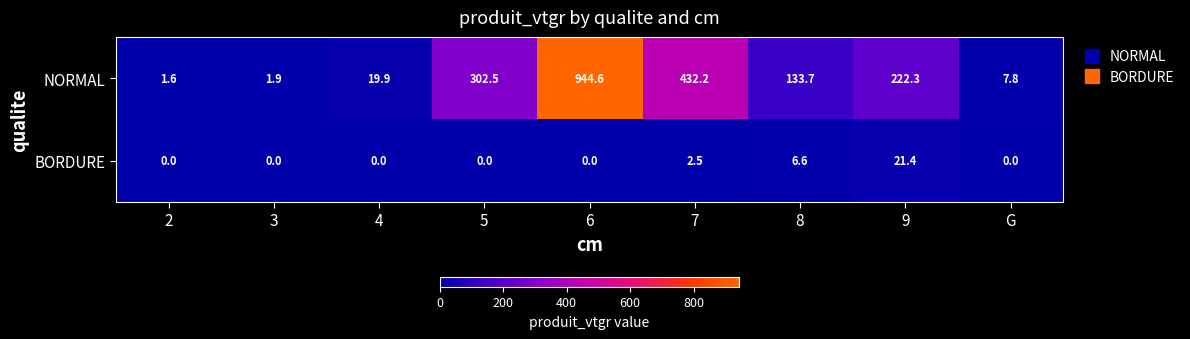

The NORMAL series shows 222.3 at 9. True or false?

True